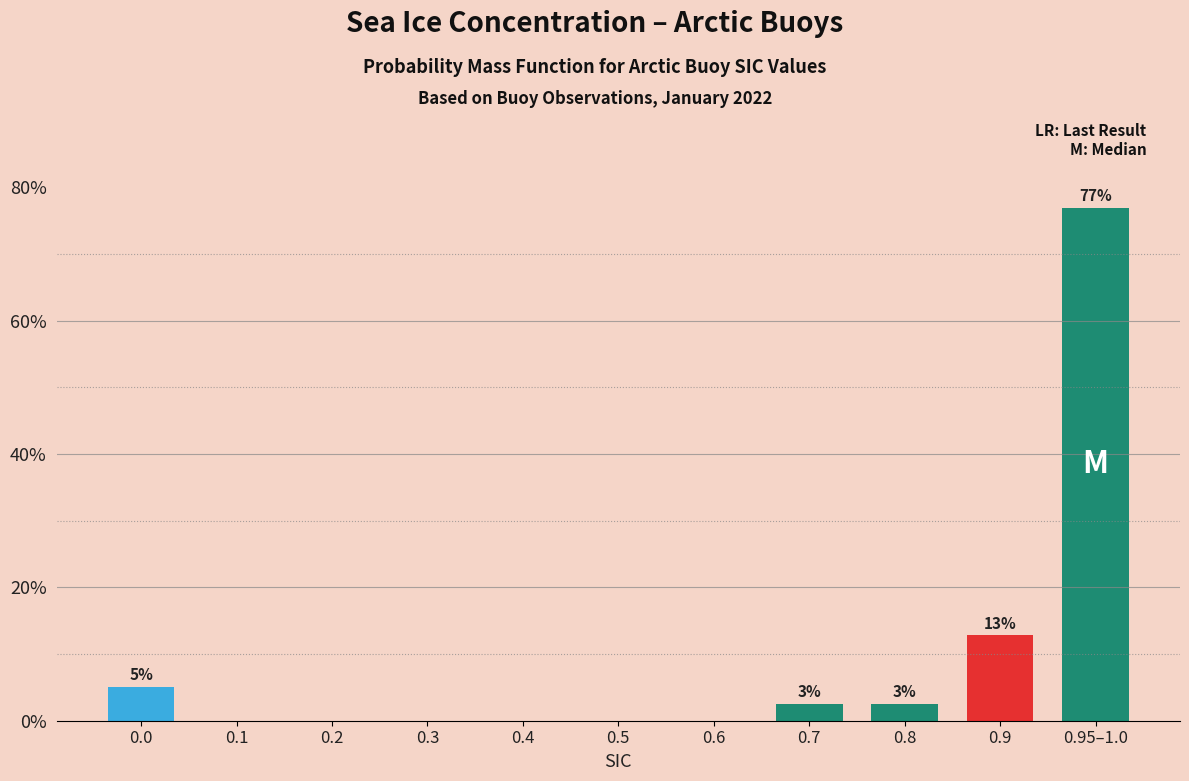

Reading left to right, extract all data points from this chart.

0.0=5.1	0.1=0.0	0.2=0.0	0.3=0.0	0.4=0.0	0.5=0.0	0.6=0.0	0.7=2.6	0.8=2.6	0.9=12.8	0.95–1.0=76.9